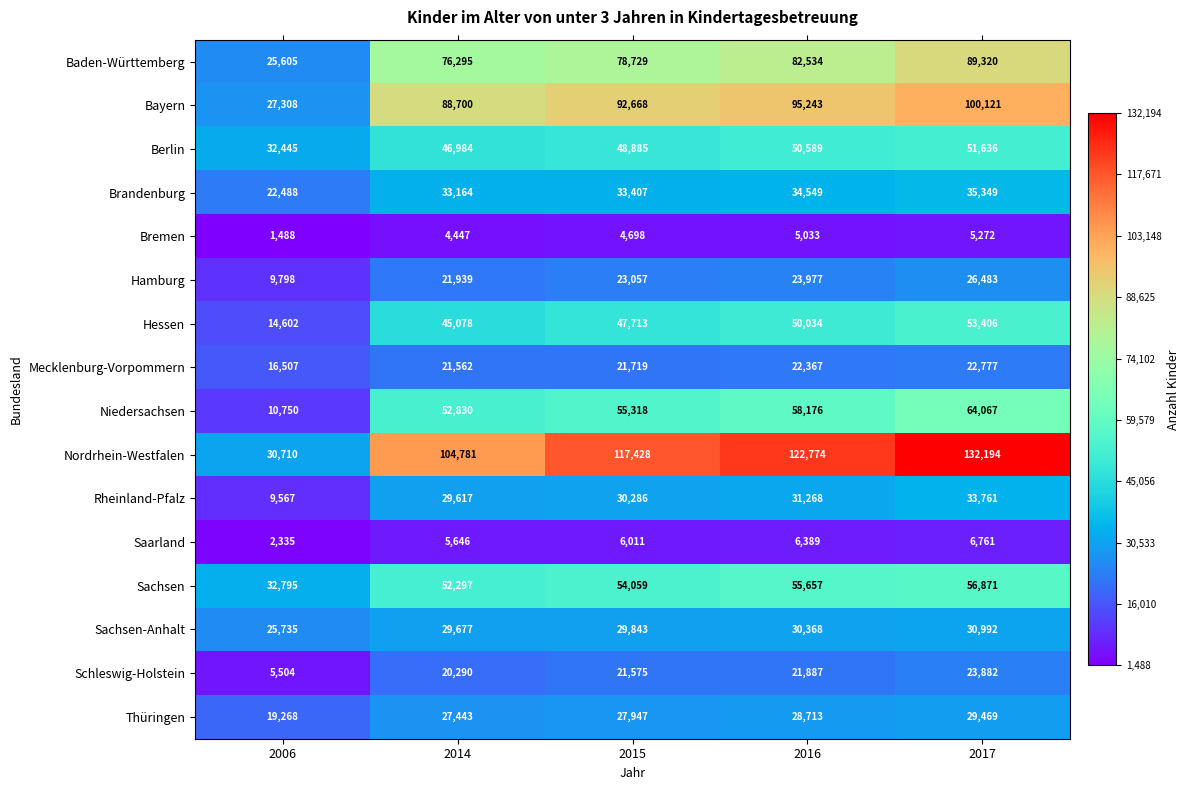

True or false: Hessen has a value of 14602 at 2006.

True